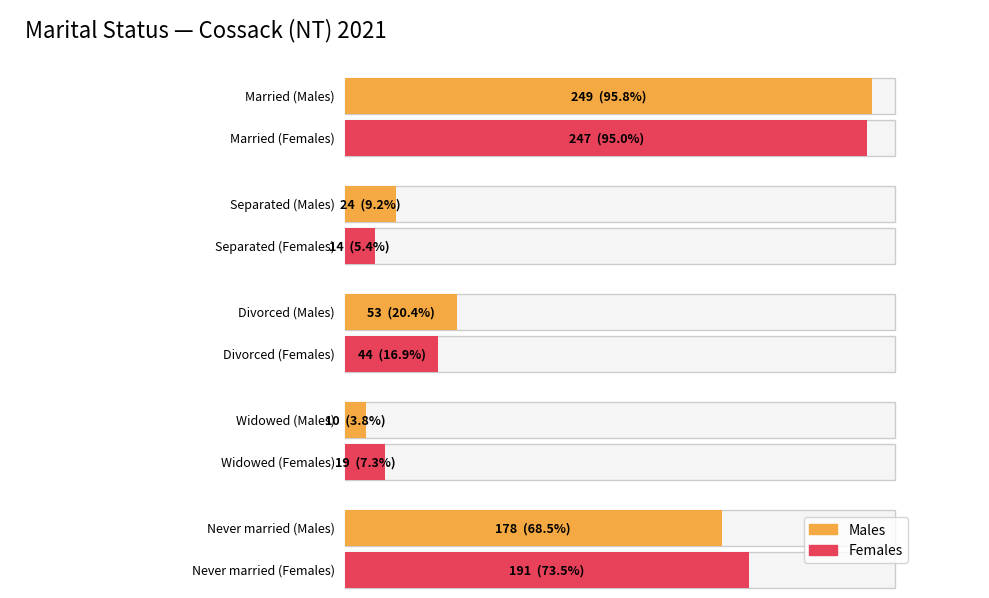

List the labels in order of Males value, smallest first.

Widowed, Separated, Divorced, Never married, Married